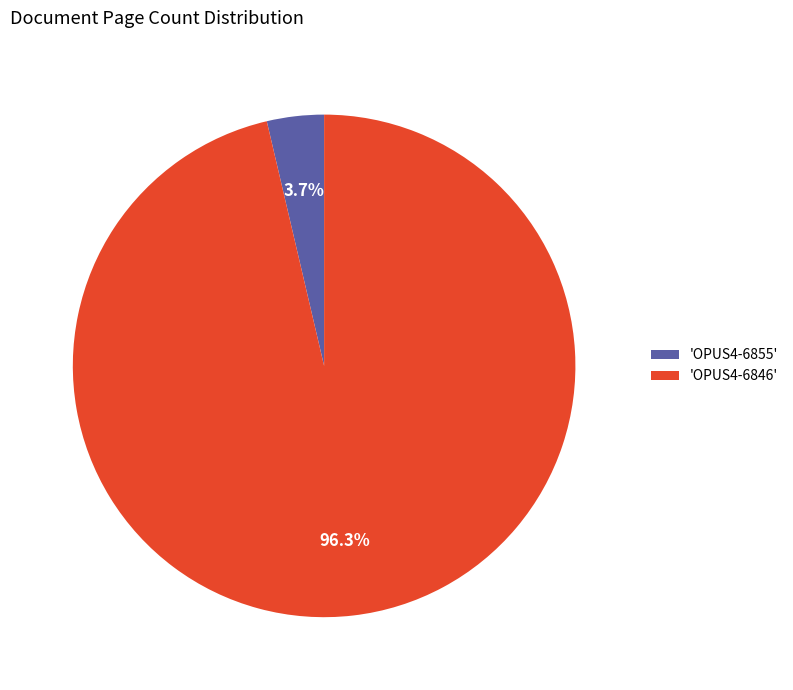

What is the total percentage of 'OPUS4-6855' and 'OPUS4-6846'?

100.0%